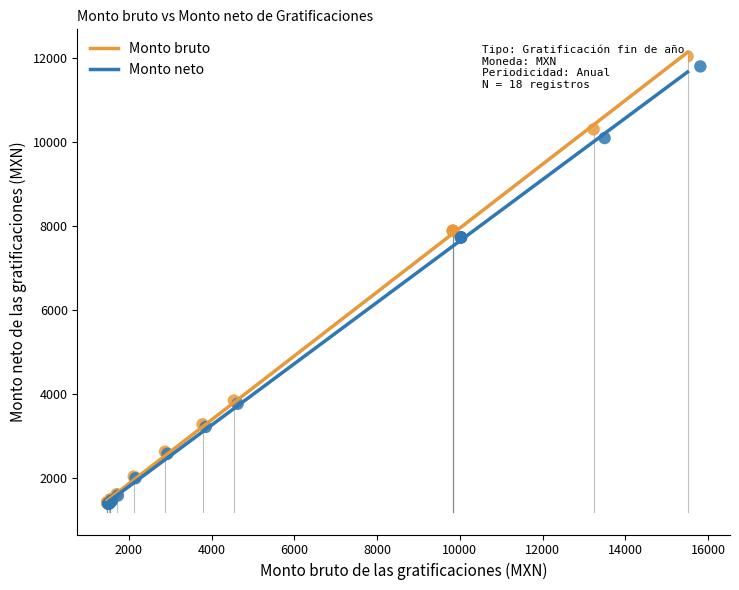

Which series has the widest spread of Y values?

Monto bruto